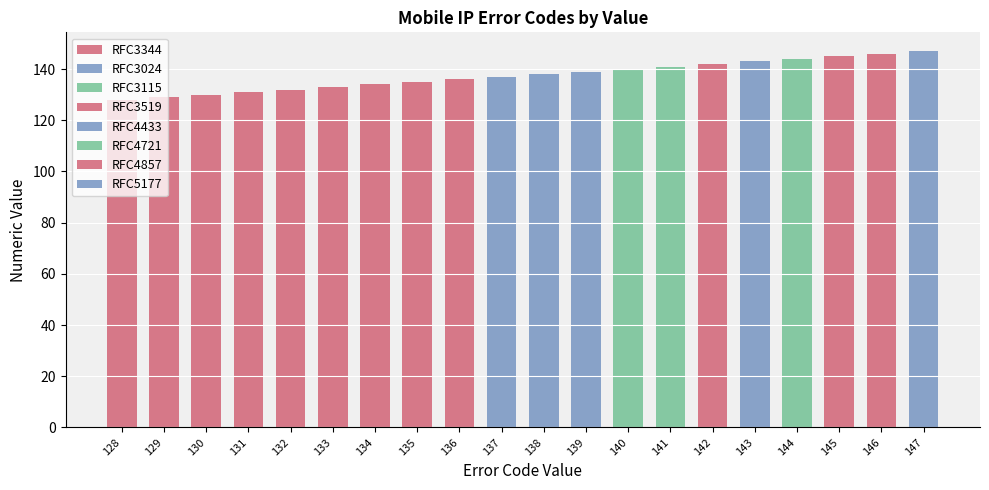

How many bars are there in total?

20